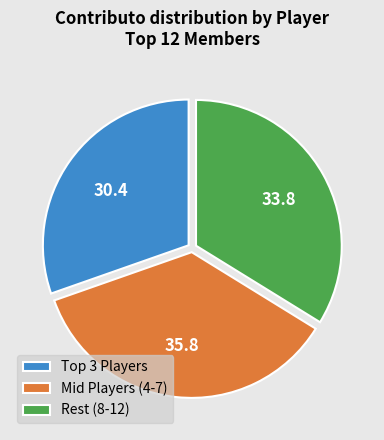

What is the ratio of the value at Mid Players (4-7) to the value at Rest (8-12)?

1.1